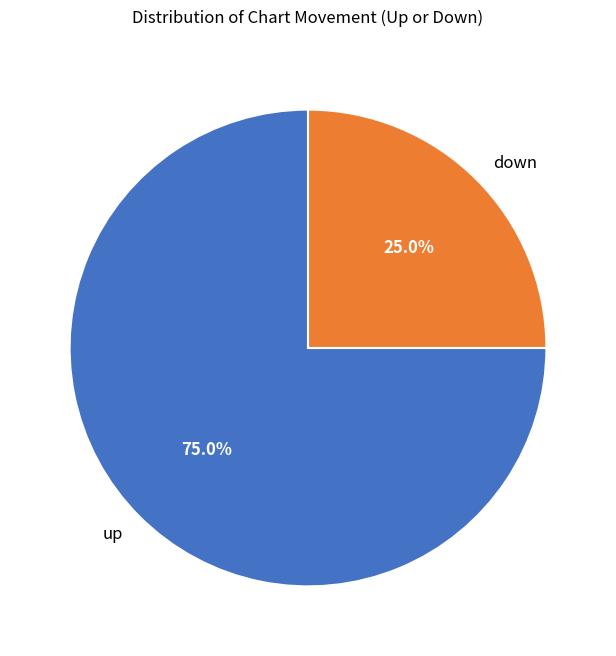

The up slice represents 69% of the pie. True or false?

False